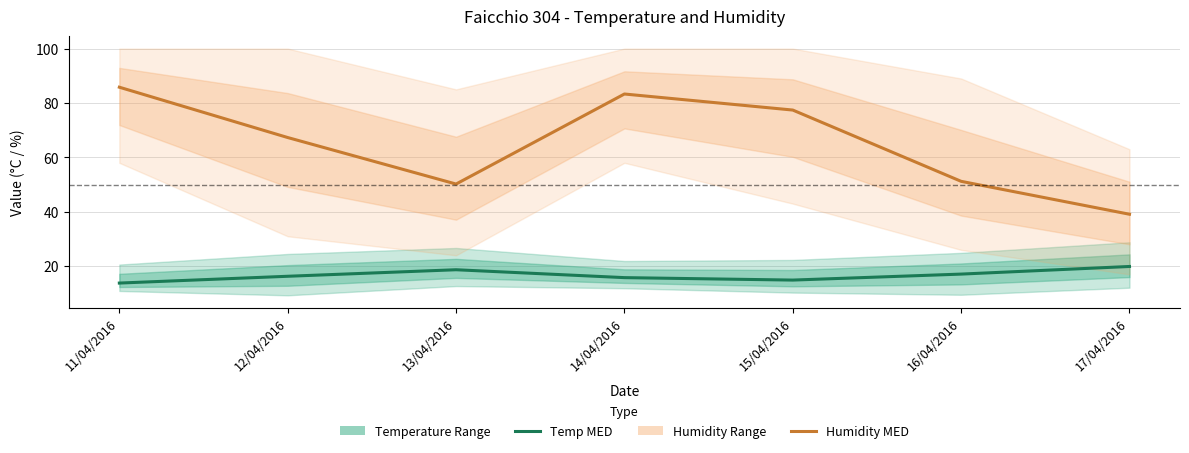

Rank the series by their maximum value, from lowest to highest.

Temp MED, Humidity MED